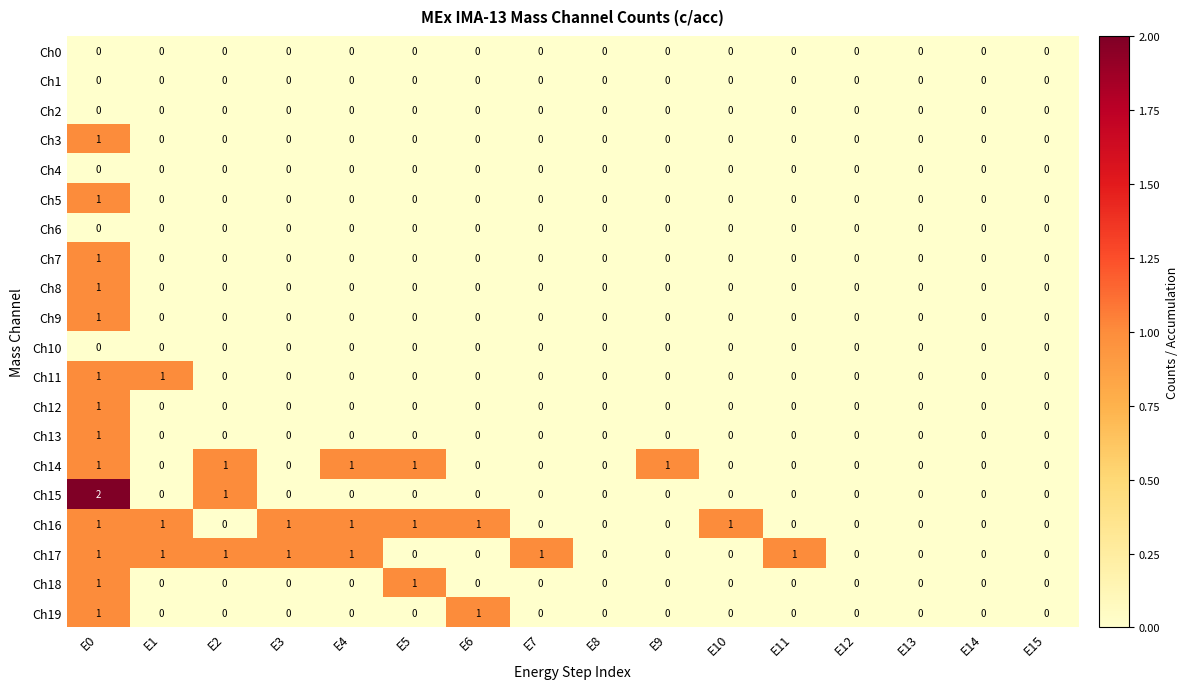

How many data points in Ch9 are above 0?

1